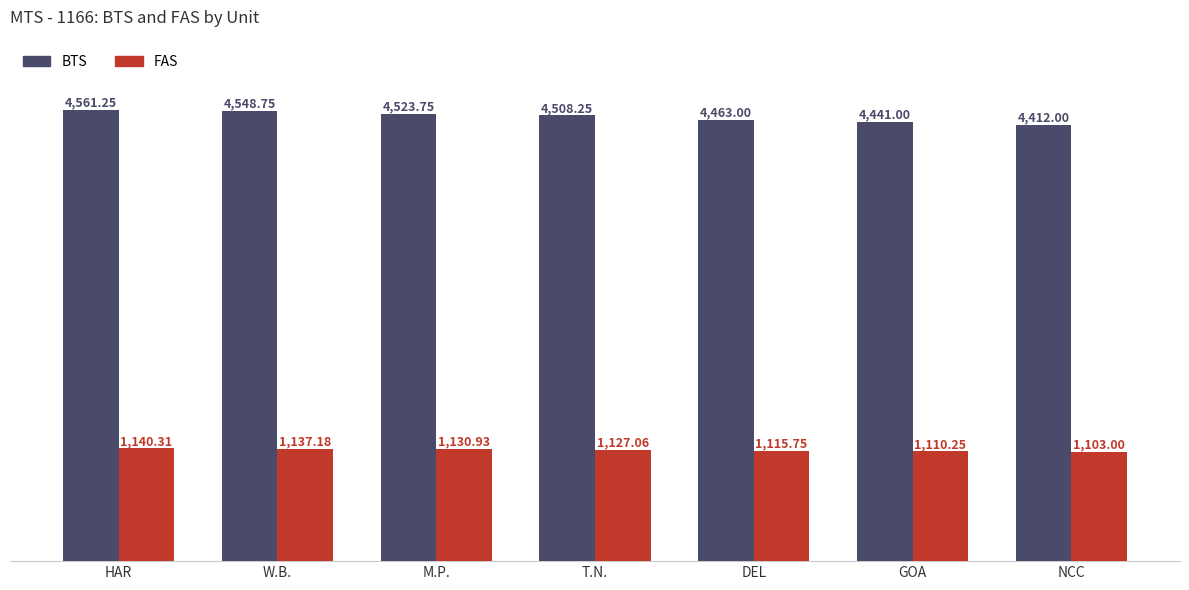

How many distinct data groups are displayed?

2